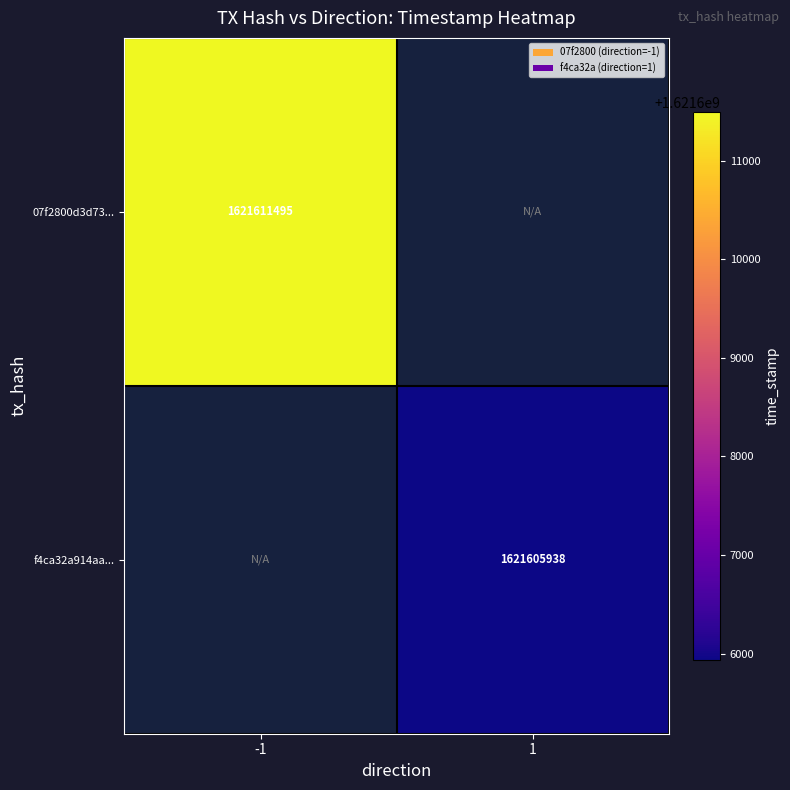

The 07f2800d3d73... series shows 1621611495 at -1. True or false?

True